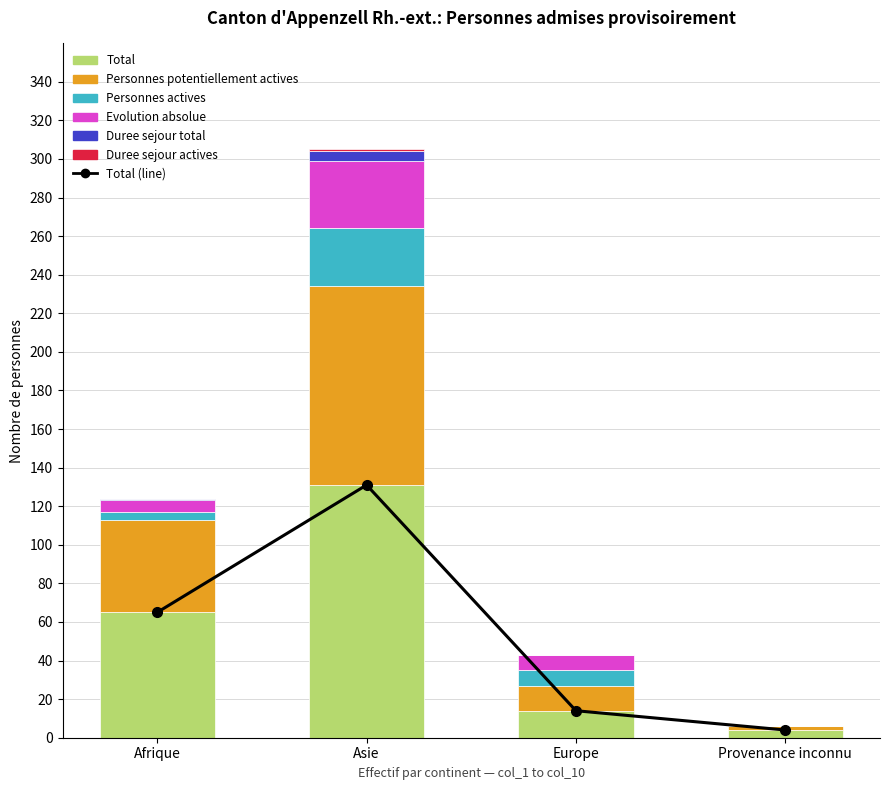

What is the label of the 1st bar from the left?

Afrique